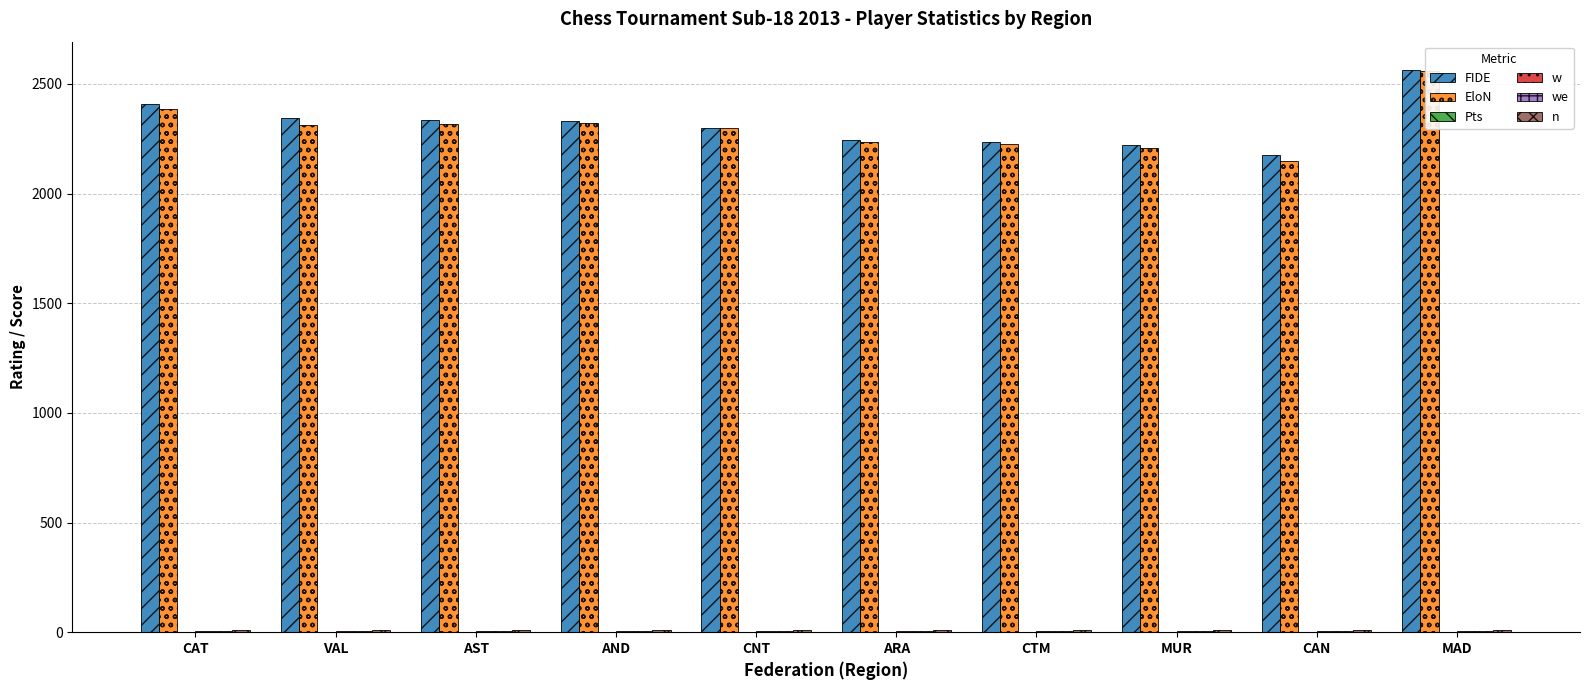

Is the value of n at VAL greater than the value of FIDE at CNT?

No